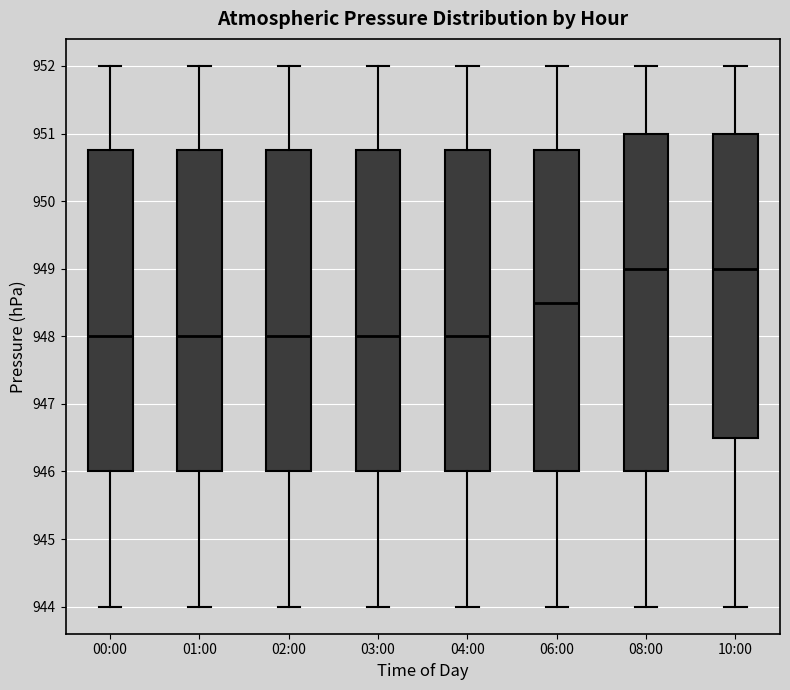

Which box is the tallest, from its lower edge to its upper edge?

08:00